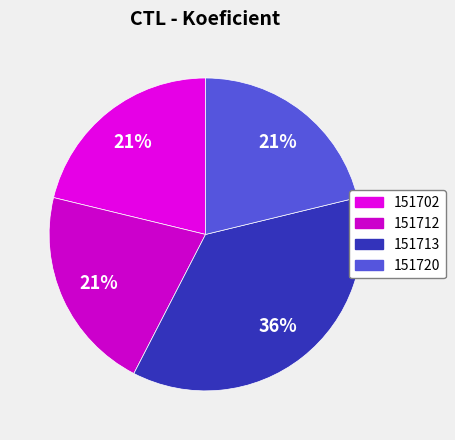

The 151712 slice represents 21% of the pie. True or false?

True